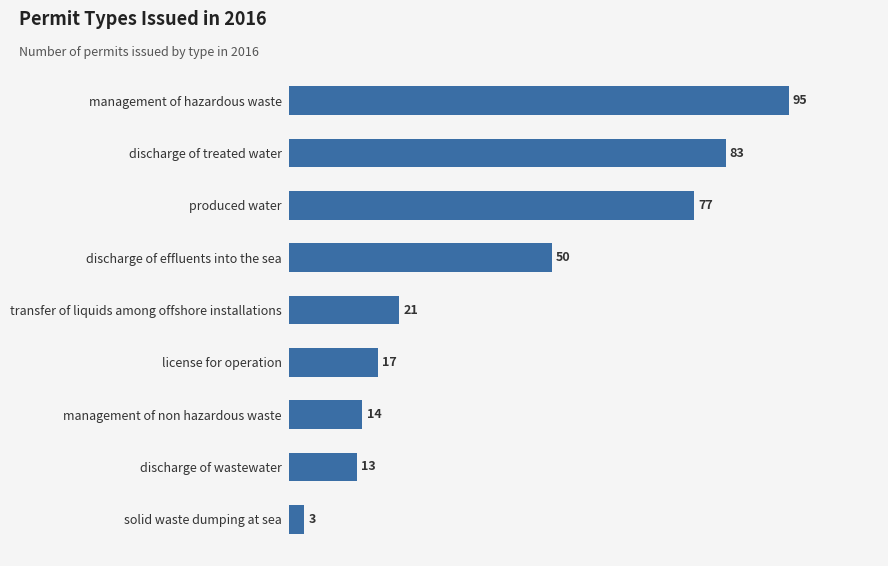

Which label corresponds to the smallest value in the chart?

solid waste dumping at sea